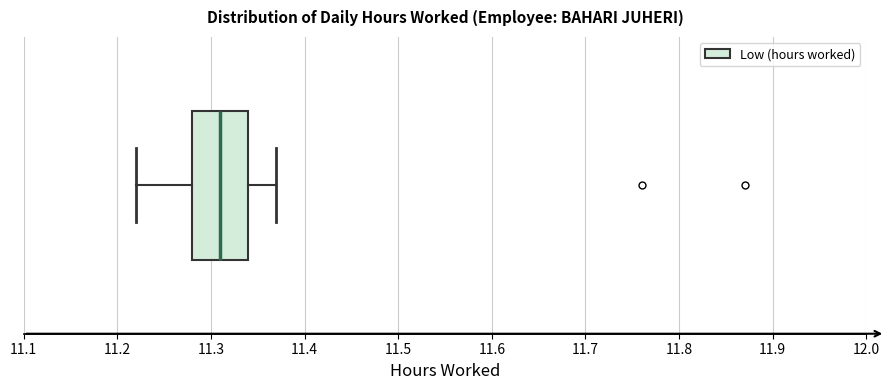

Transcribe this box plot: give where the median line is, the range the box spans, and where the two whiskers end, as read against the x-axis. The values are not printed on the chart, so give them approximately, as read against the axis.

median 11.31, box 11.28 to 11.34, whiskers 11.22 to 11.37